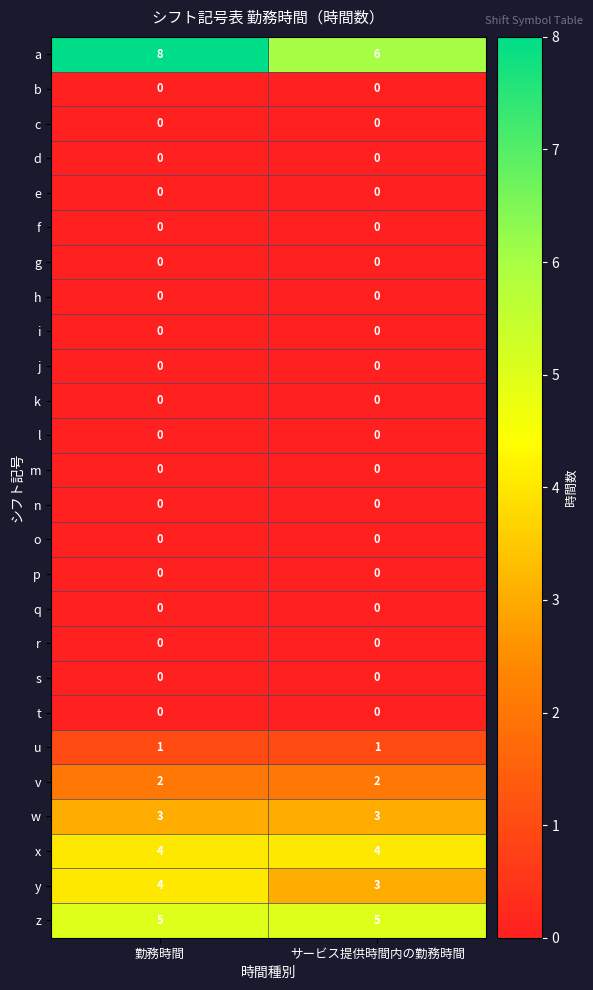

What is the maximum value shown in the chart?

8